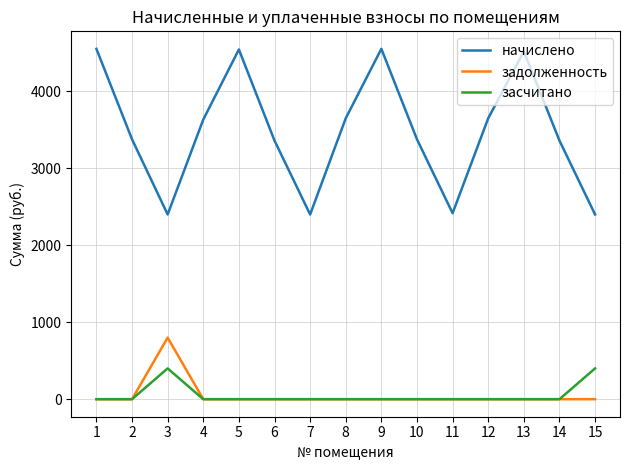

What is the difference between the maximum and minimum values in the начислено series?

2152.8